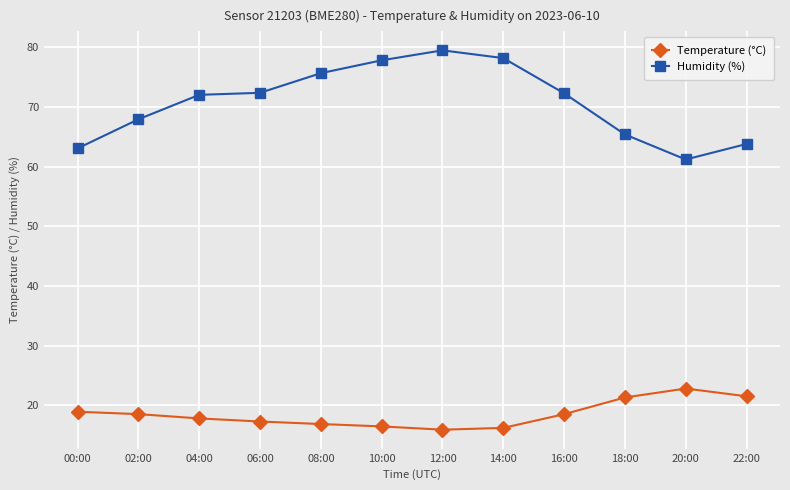

True or false: Humidity (%) has more than 0 interior local peaks.

True